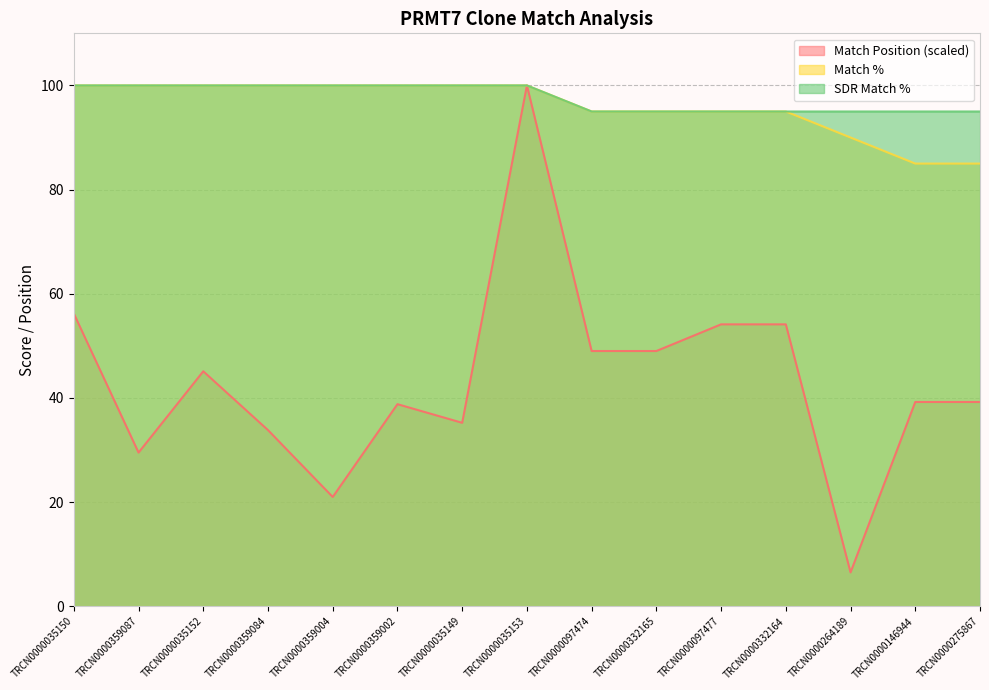

What is the sum of the SDR Match % values at TRCN0000035149 and TRCN0000359002?

200.0